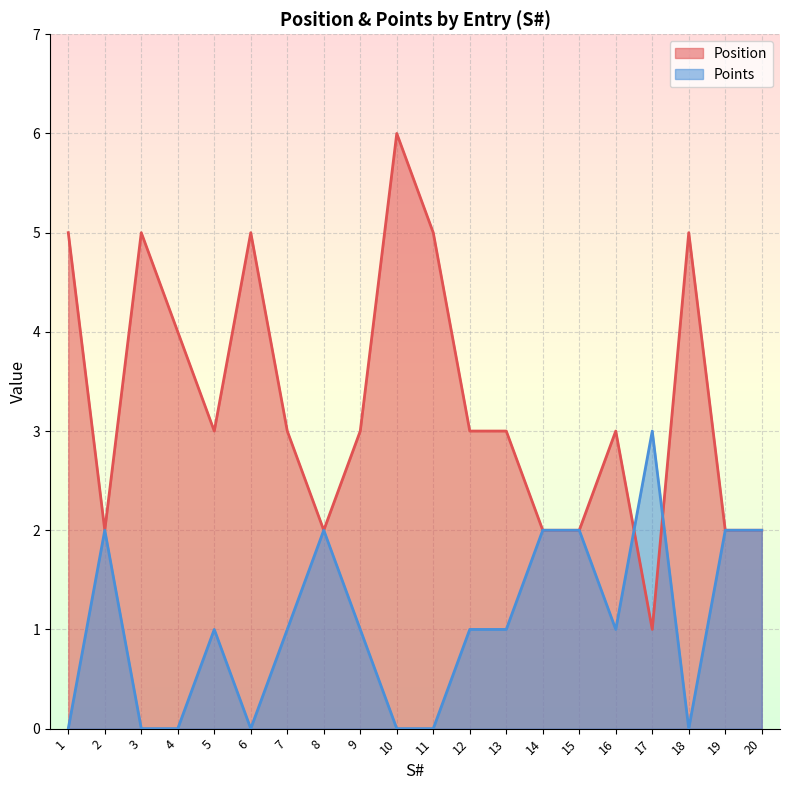

How many data points in Position are above 3?

7